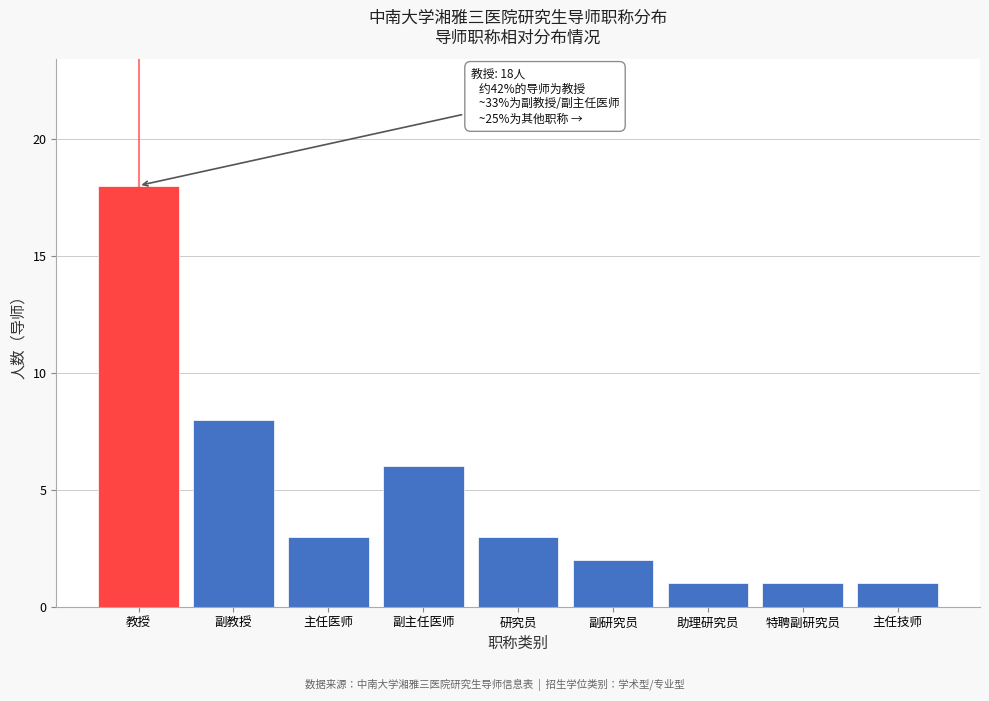

Reading left to right, list all the values displayed in this chart.

教授=18	副教授=8	主任医师=3	副主任医师=6	研究员=3	副研究员=2	助理研究员=1	特聘副研究员=1	主任技师=1